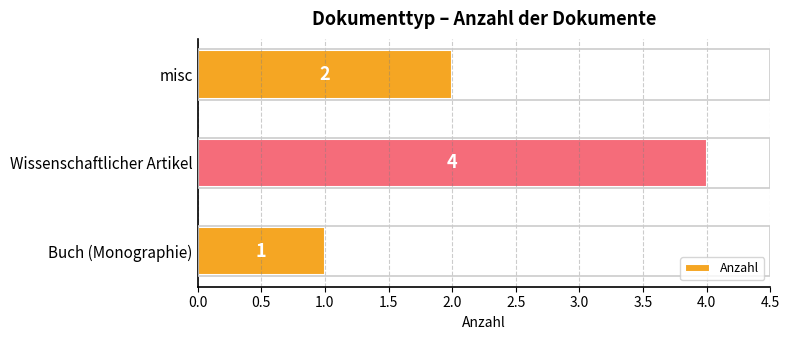

At which label is the value closest to 2?

misc